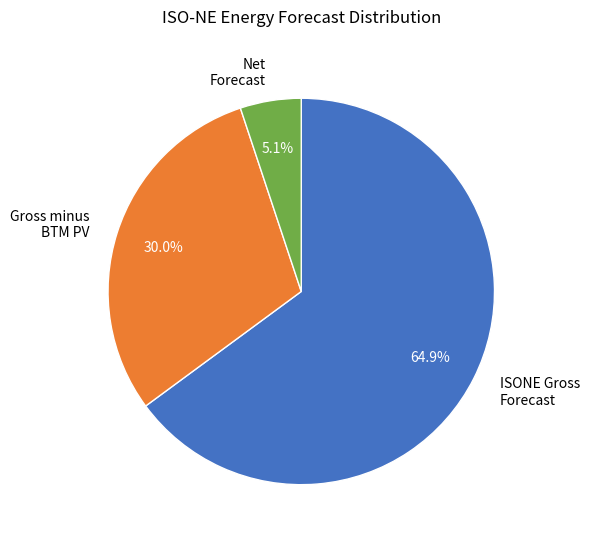

What is the ratio of the value at ISONE Gross Forecast to the value at Gross minus BTM PV?

2.2